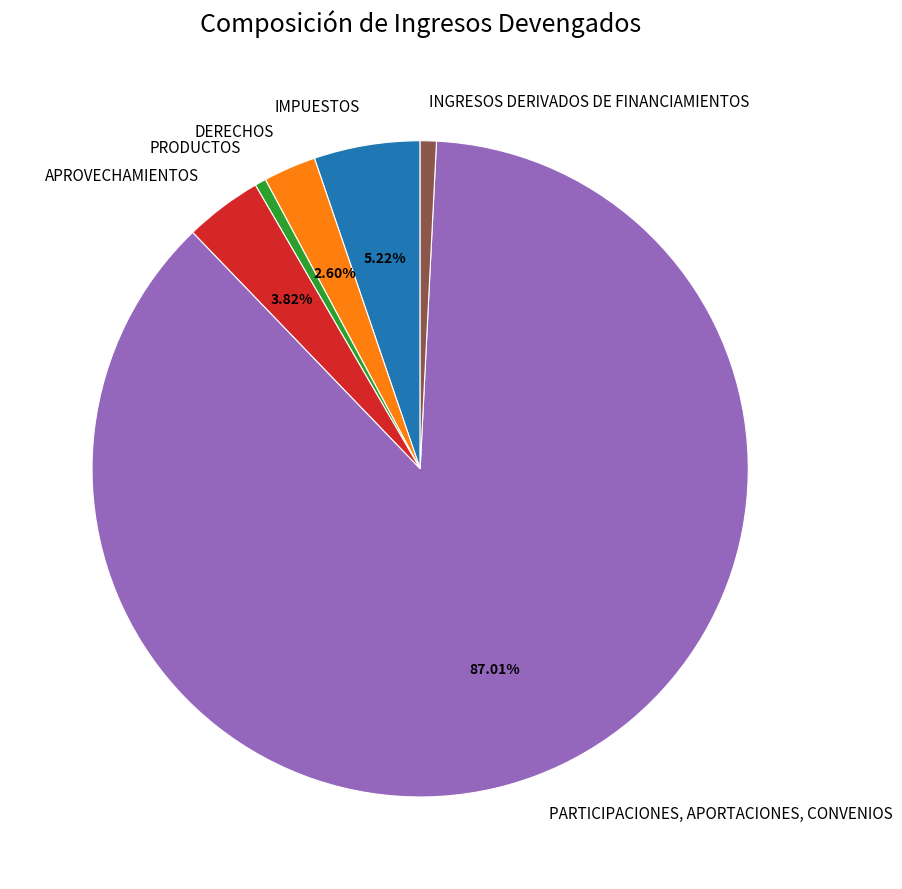

How many slices are in this pie chart?

6